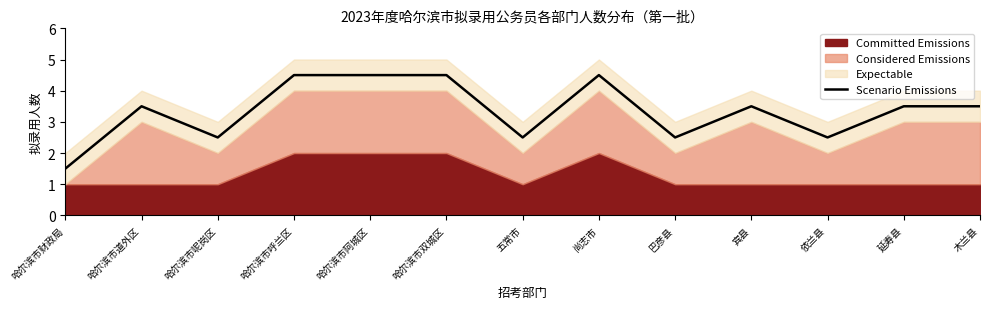

Is it true that the value at 五常市 is 2.5?

True